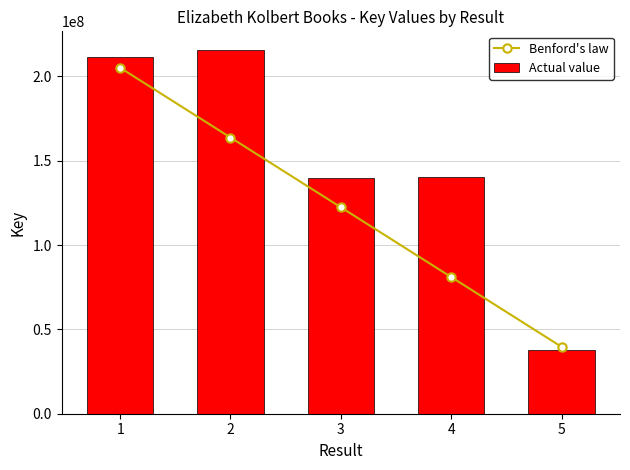

What is the maximum value shown in the chart?

215957555.0